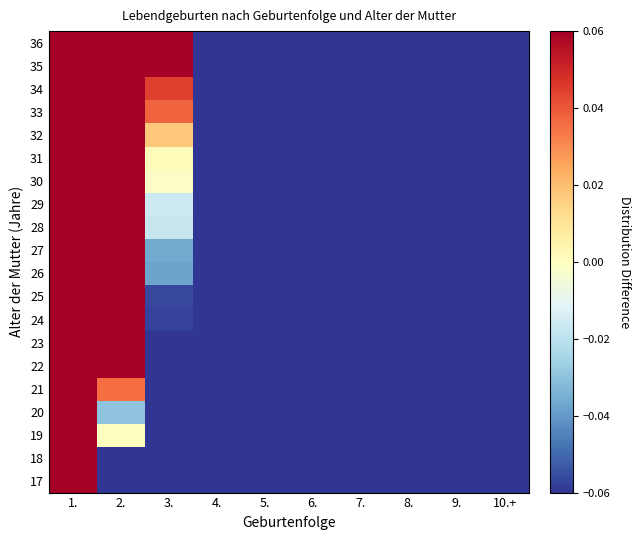

At how many categories does at least one series exceed 0?

3